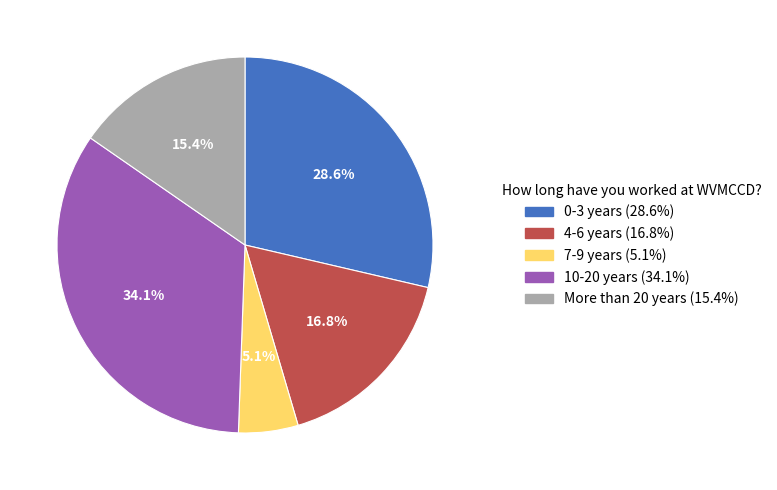

True or false: 4-6 years accounts for 17% of the total.

True